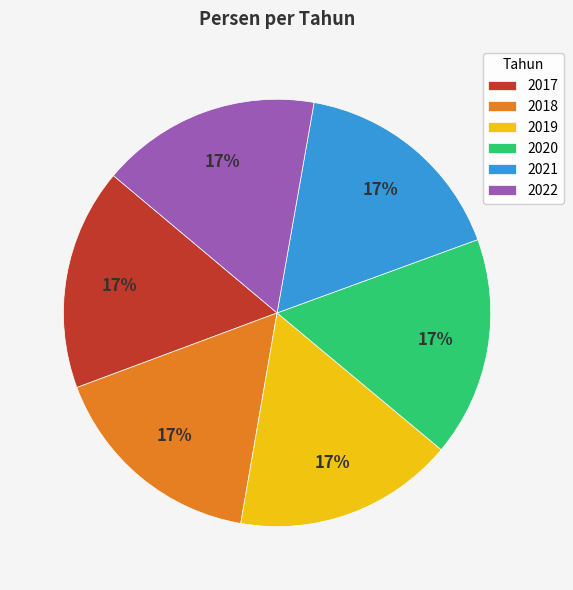

True or false: 2022 accounts for 17% of the total.

True